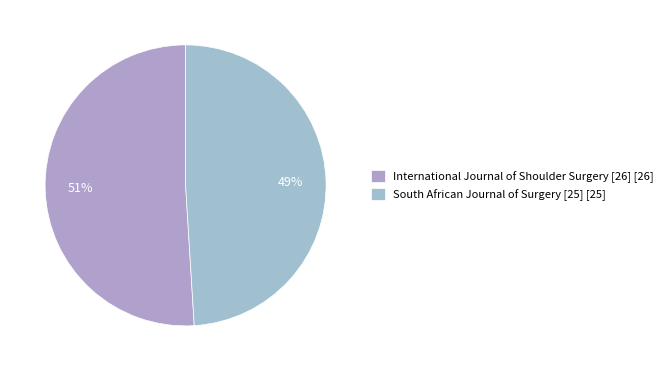

How many segments does this pie chart have?

2